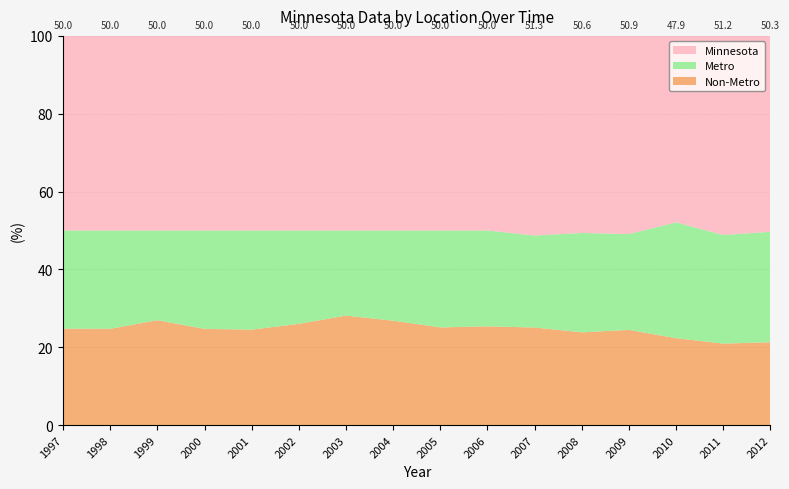

Reading left to right, list all the values displayed in this chart.

Minnesota: 1997=422	1998=463	1999=438	2000=439	2001=475	2002=496	2003=496	2004=522	2005=542	2006=550	2007=571	2008=593	2009=581	2010=599	2011=682	2012=660
Metro: 1997=213	1998=234	1999=202	2000=222	2001=242	2002=238	2003=217	2004=242	2005=270	2006=271	2007=263	2008=299	2009=281	2010=372	2011=372	2012=372
Non-Metro: 1997=209	1998=229	1999=236	2000=217	2001=233	2002=258	2003=279	2004=280	2005=272	2006=279	2007=279	2008=279	2009=279	2010=279	2011=279	2012=279